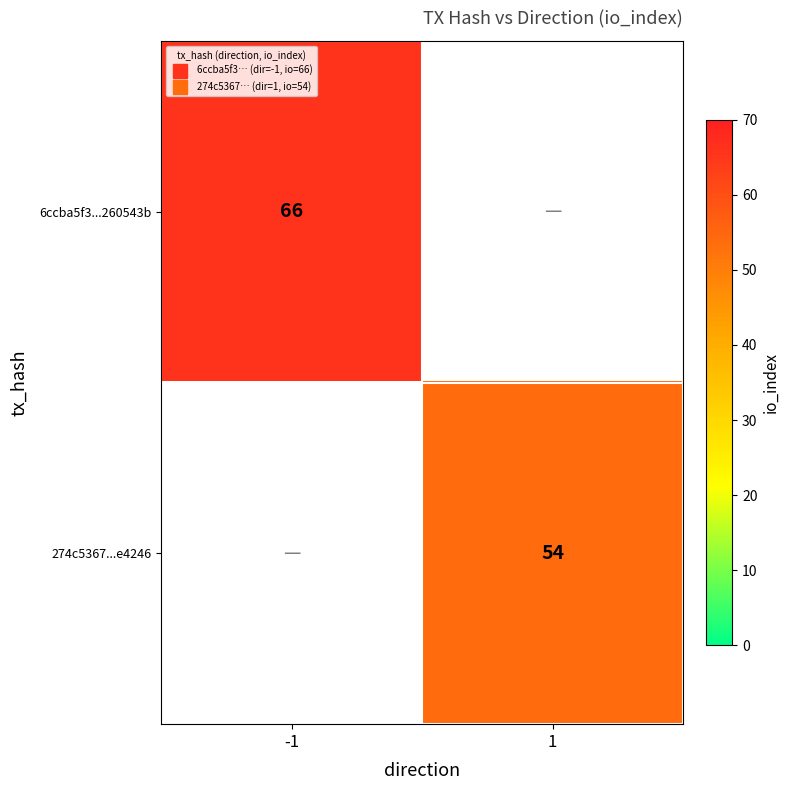

List the series in order of their overall mean, highest first.

6ccba5f3...260543b, 274c5367...e4246